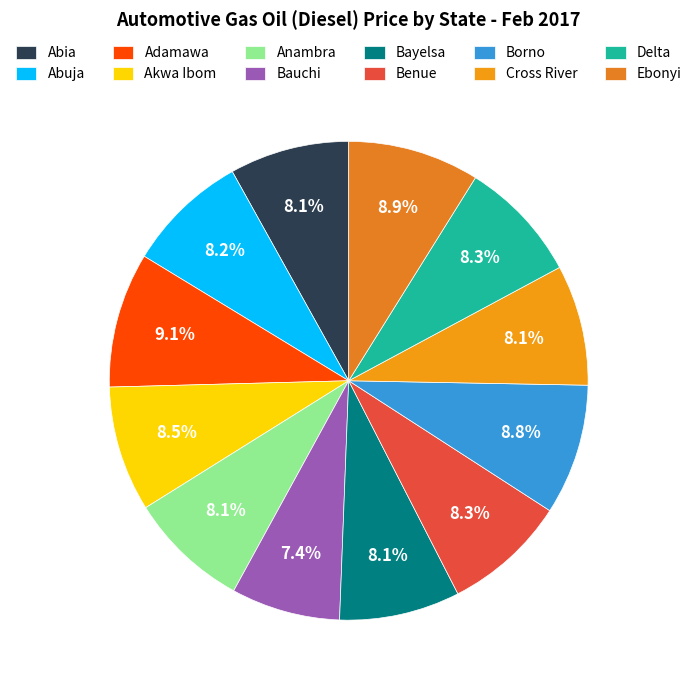

To the nearest percent, what portion does Ebonyi represent?

9%